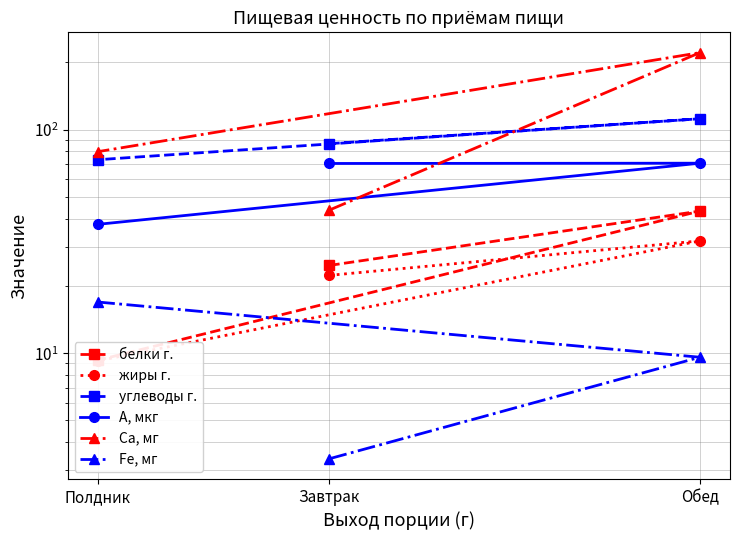

Where does the жиры г. series first go above 22?

Завтрак